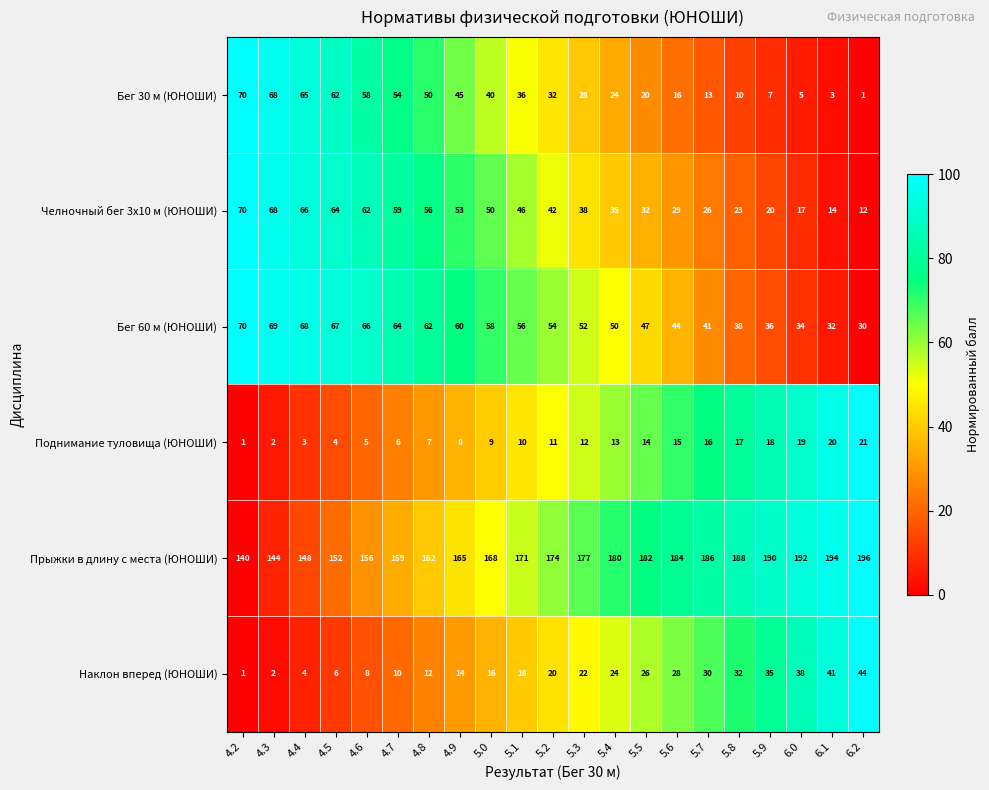

At 5.2, list the series in order from smallest to largest.

Поднимание туловища (ЮНОШИ), Наклон вперед (ЮНОШИ), Бег 30 м (ЮНОШИ), Челночный бег 3x10 м (ЮНОШИ), Бег 60 м (ЮНОШИ), Прыжки в длину с места (ЮНОШИ)